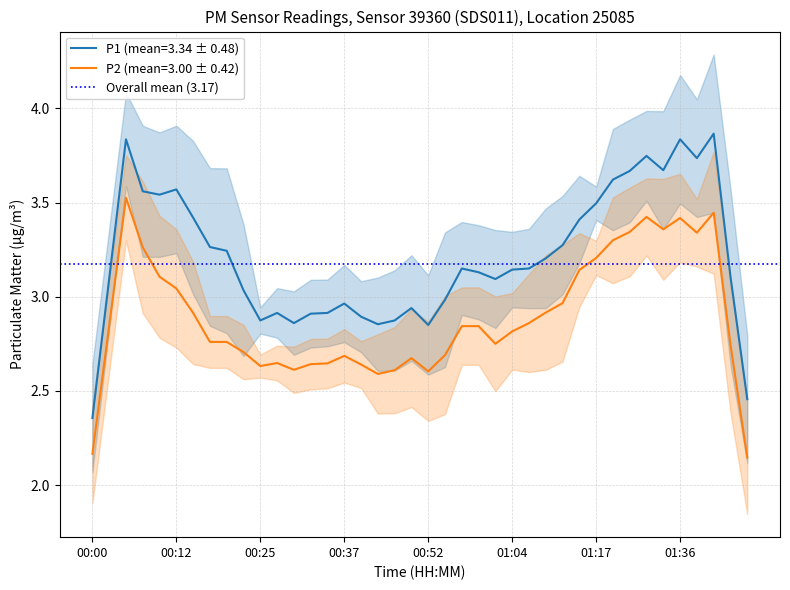

What is the total value across all series at 01:04?

5.9